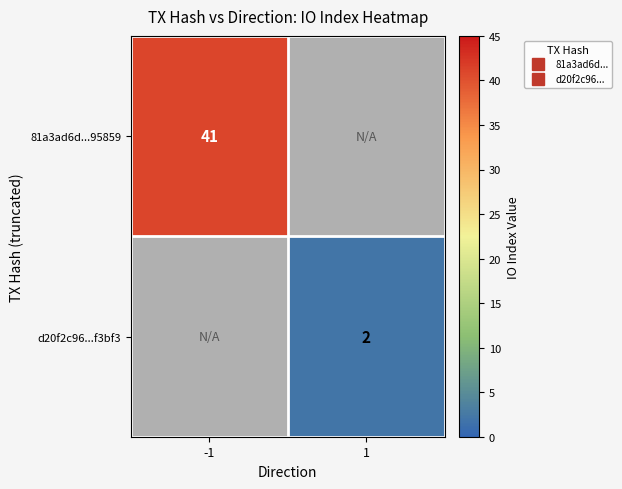

What is the difference between the 81a3ad6d...95859 values at -1 and 1?

41